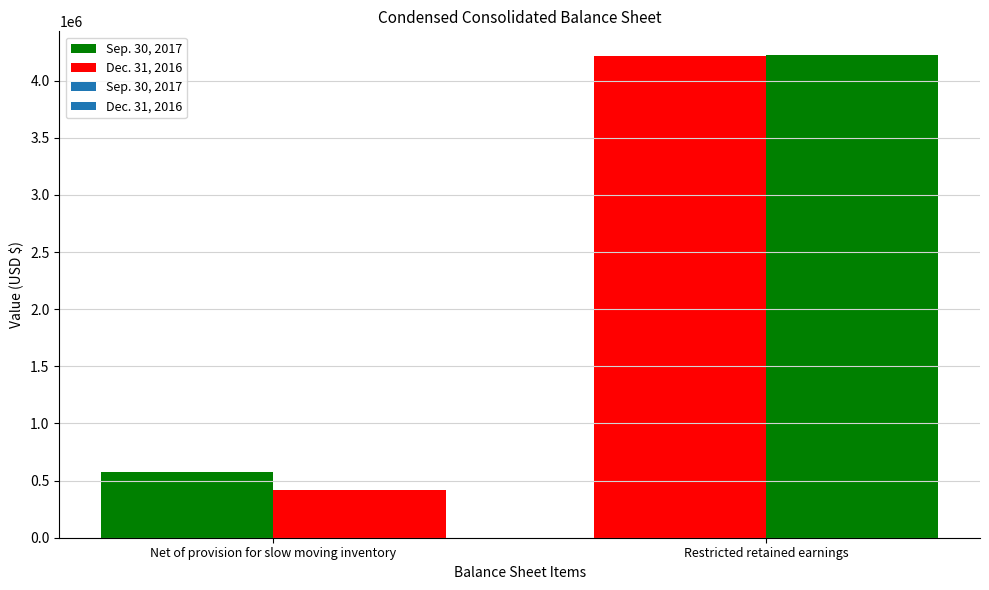

Count the Sep. 30, 2017 values in the range 574165 to 4217753.

2